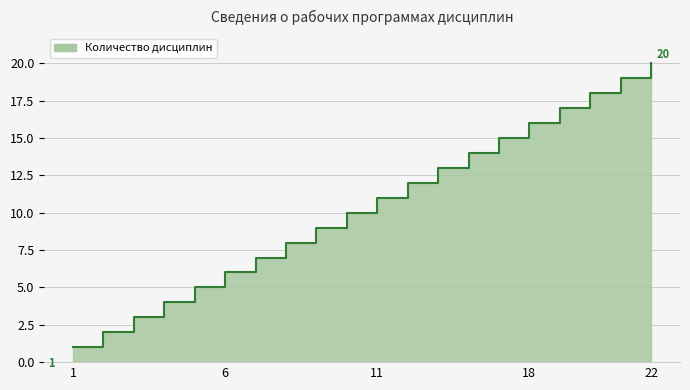

At which label is the value closest to 10?

10